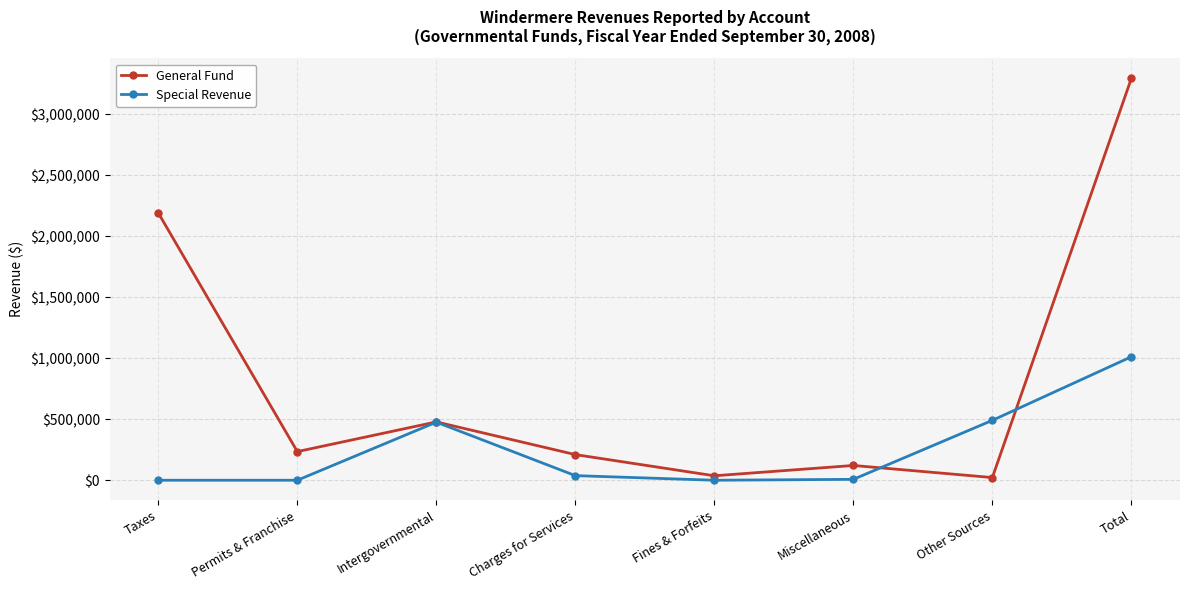

At which label does Special Revenue first exceed 37767?

Intergovernmental